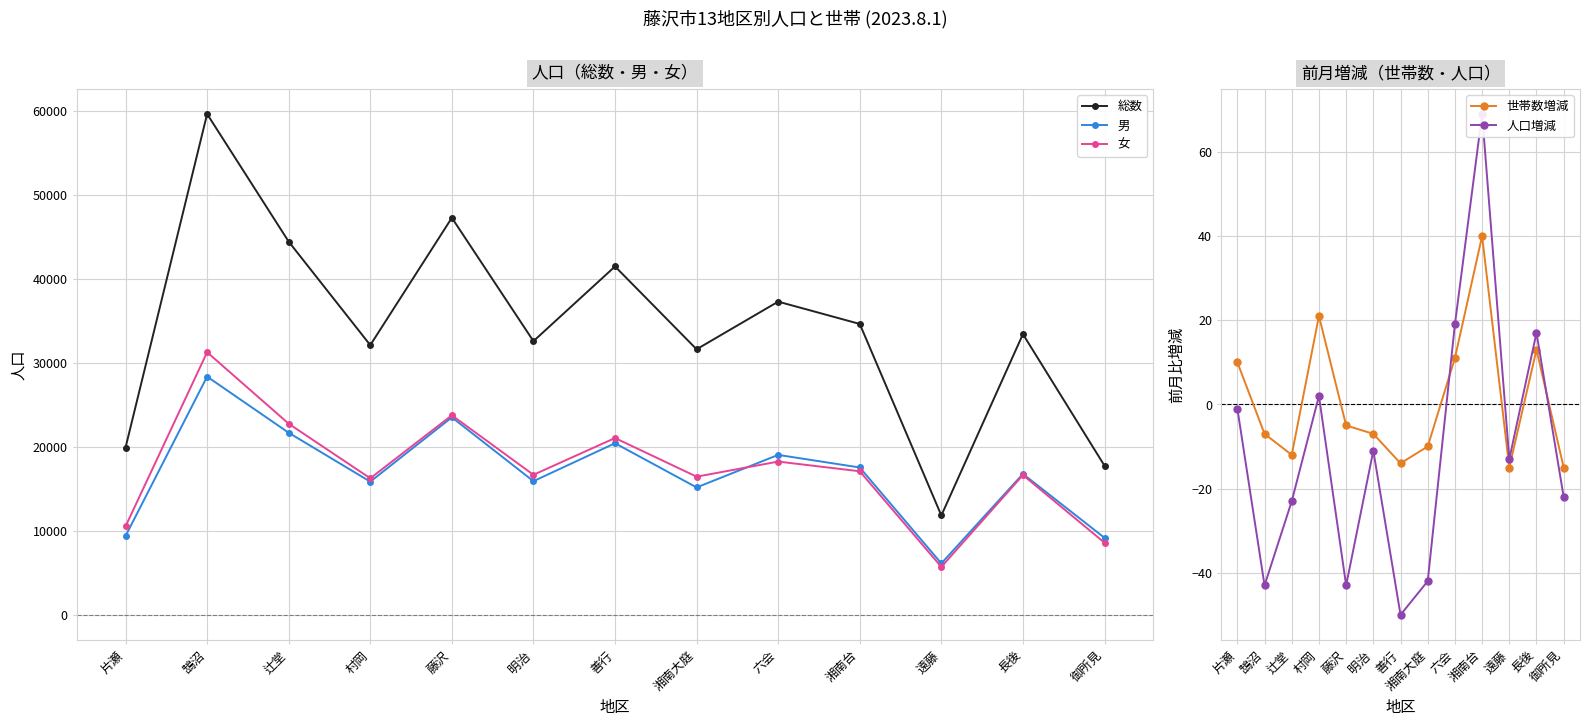

Is it true that 人口増減 equals -13 at 遠藤?

True